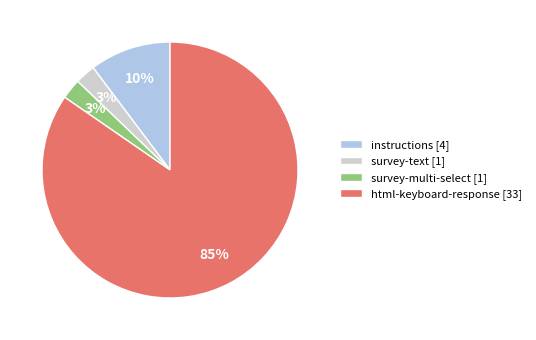

How many segments does this pie chart have?

4